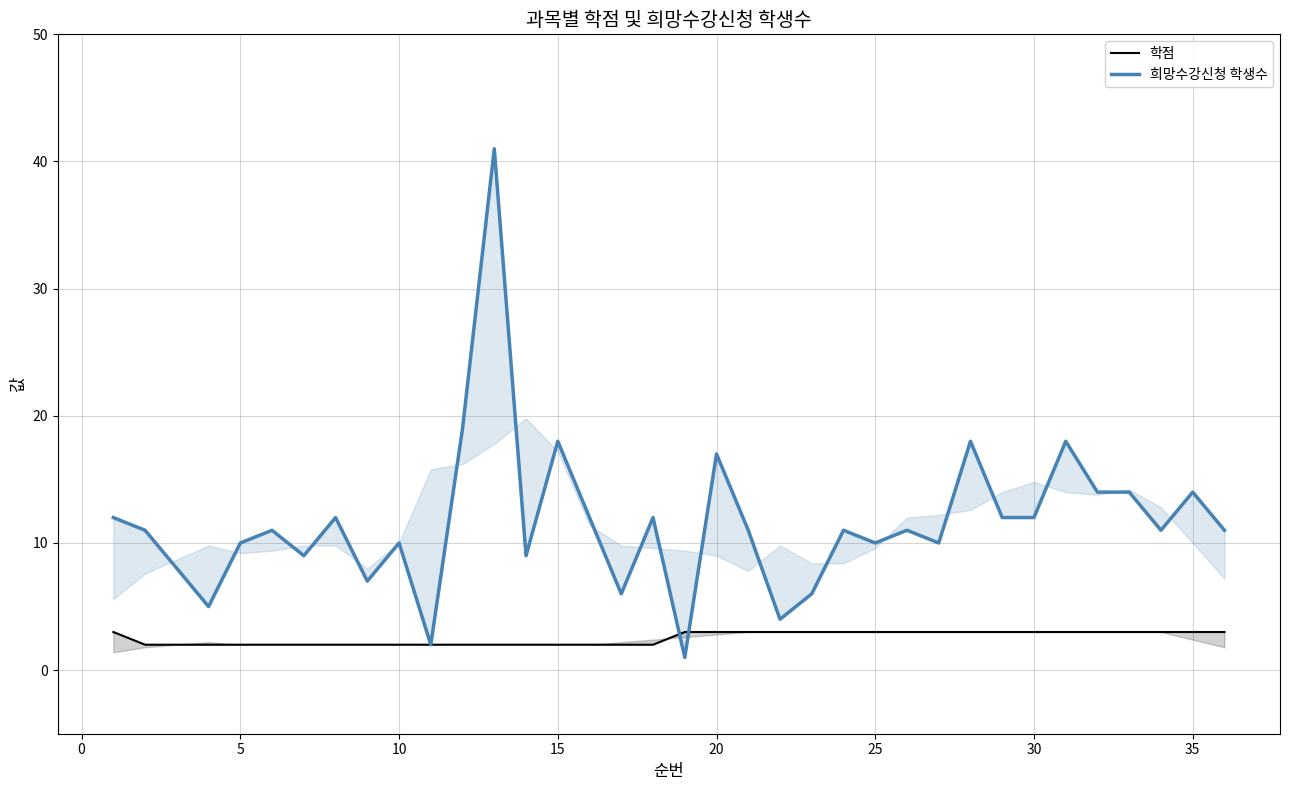

Count the 학점 values in the range 2 to 3.

35